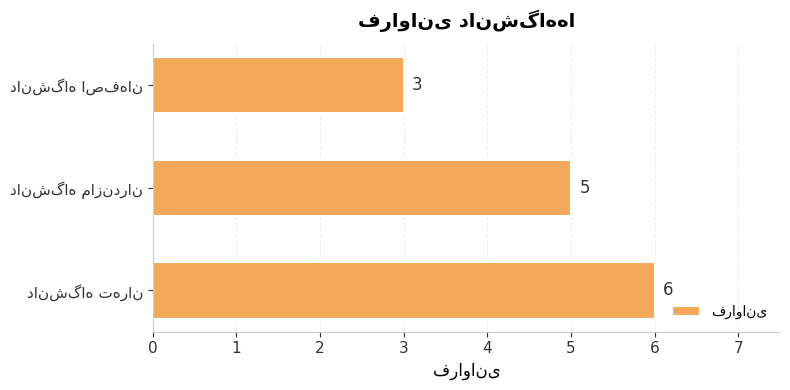

What is the sum of all values?

14